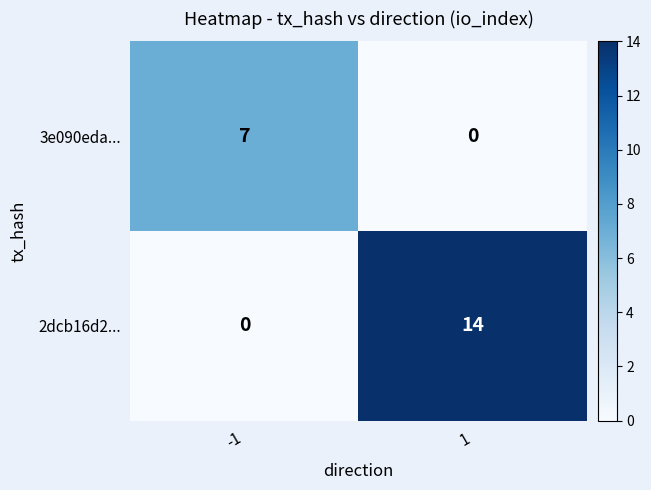

Is the value of 2dcb16d2... at -1 greater than the value of 3e090eda... at -1?

No